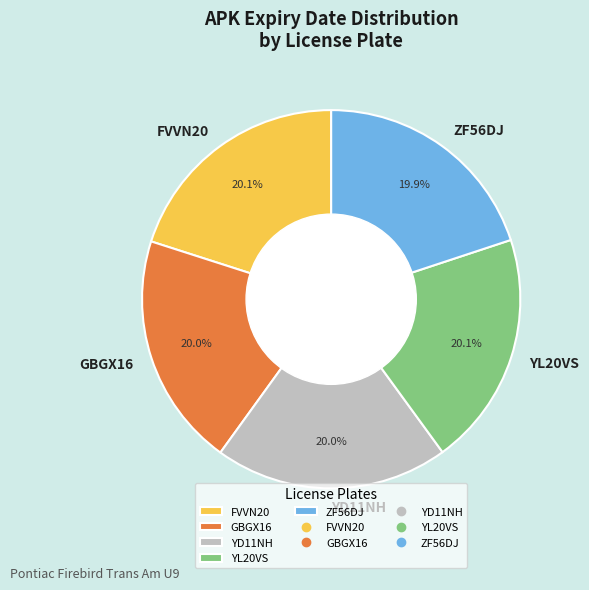

Does ZF56DJ represent more than half of the total?

No